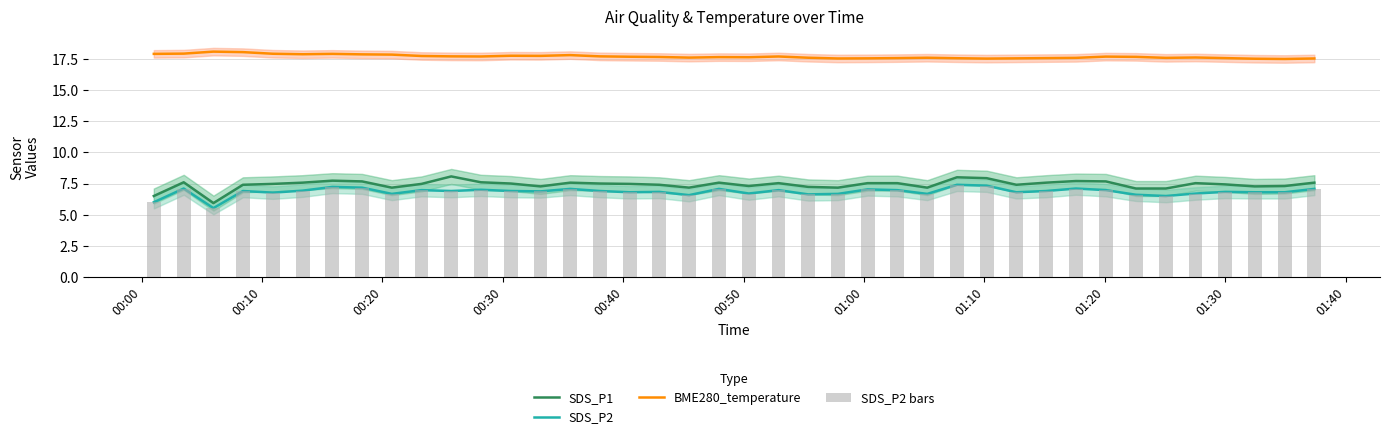

What is the difference between the maximum and second lowest values in the SDS_P2 series?

1.4